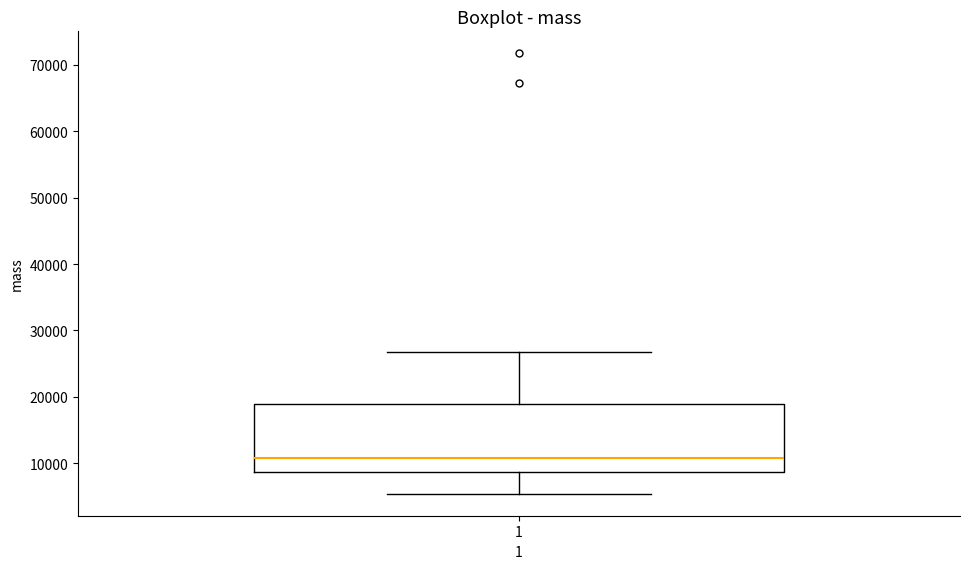

Transcribe this box plot: give where the median line is, the range the box spans, and where the two whiskers end, as read against the y-axis. The values are not printed on the chart, so give them approximately, as read against the axis.

median 11000, box 9000 to 19000, whiskers 5000 to 27000